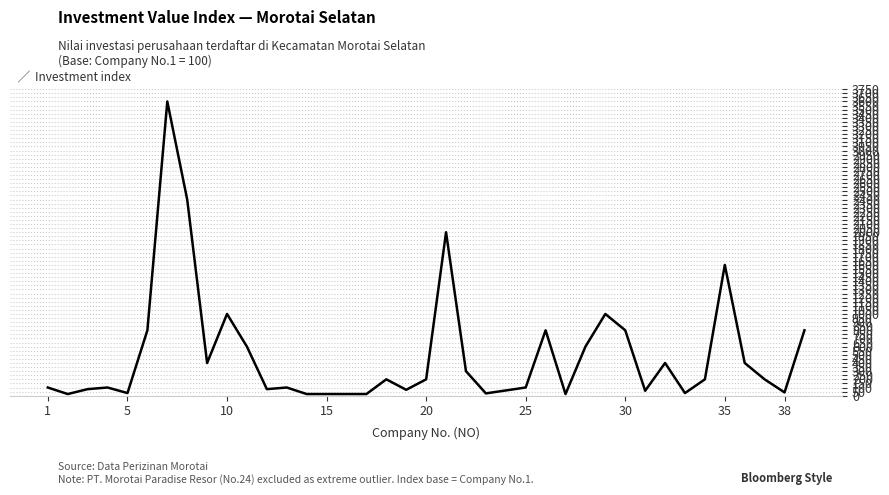

What is the difference between the maximum and minimum values?

3580.0